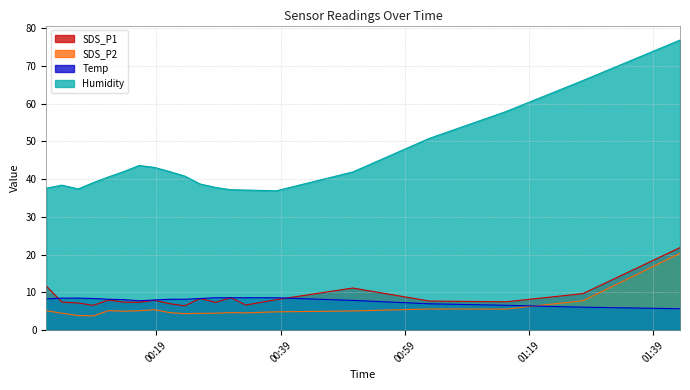

What is the spread (max minus min) of values at 2022/04/21 00:11:18?

35.4